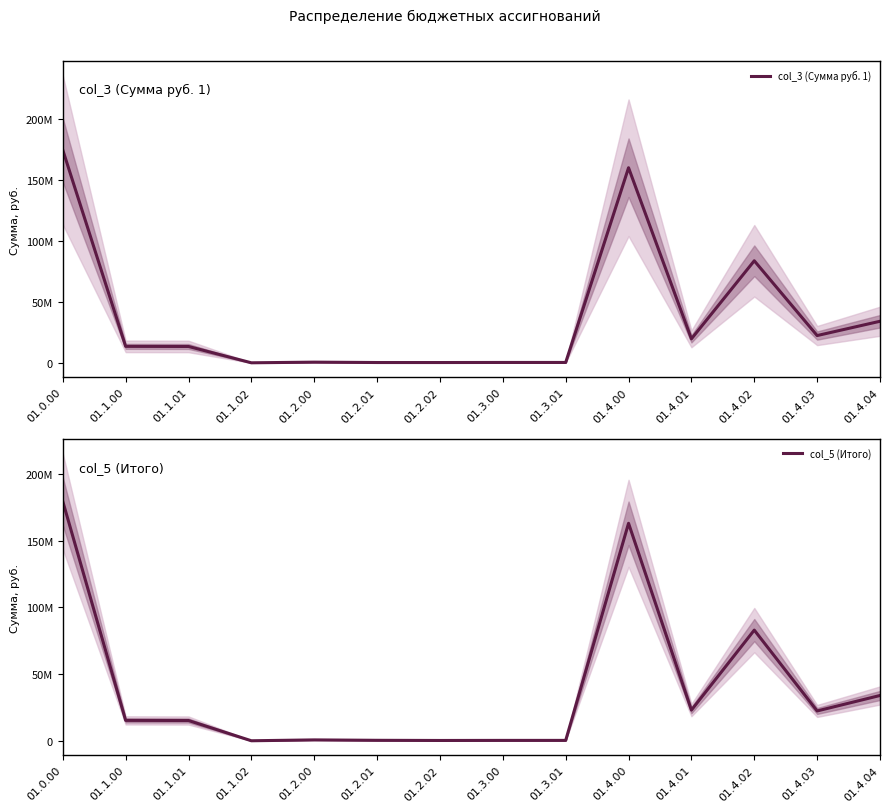

The col_5 (Итого) series shows 179449125 at 01.0.00. True or false?

True